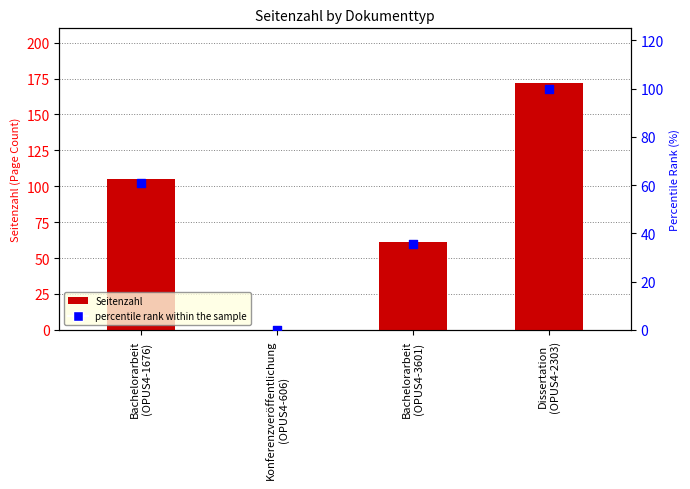

Which series reaches the maximum Y coordinate?

Seitenzahl